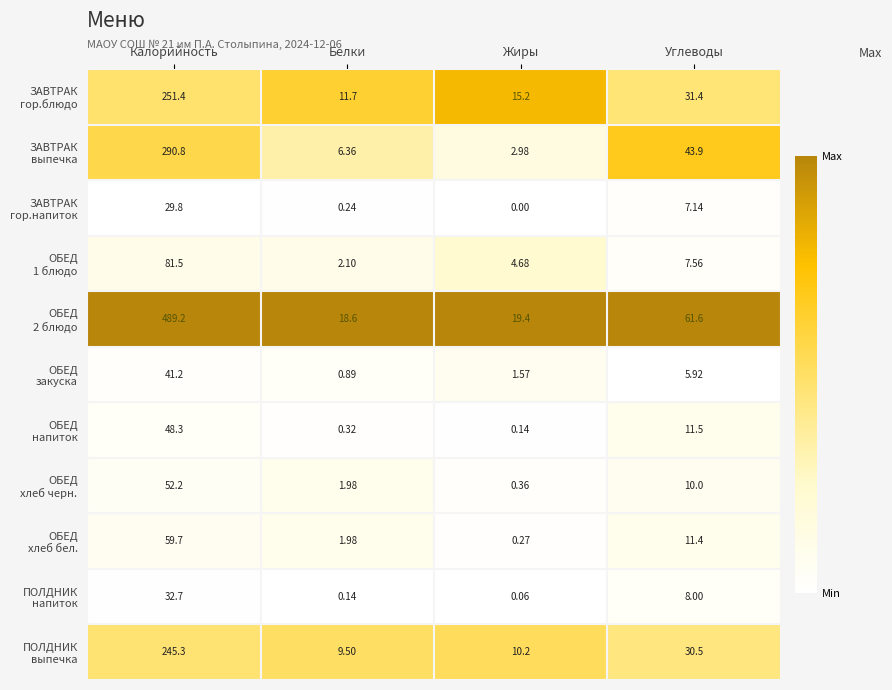

Which label corresponds to the smallest value in the chart?

Жиры